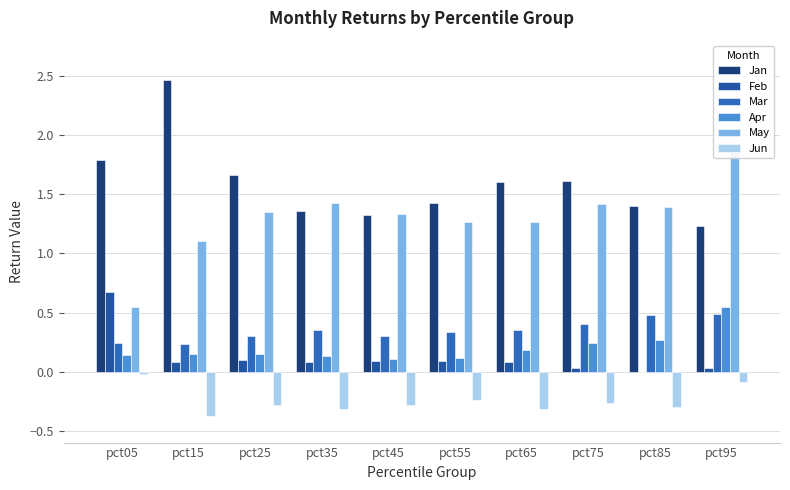

What is the minimum value for Jun?

-0.4